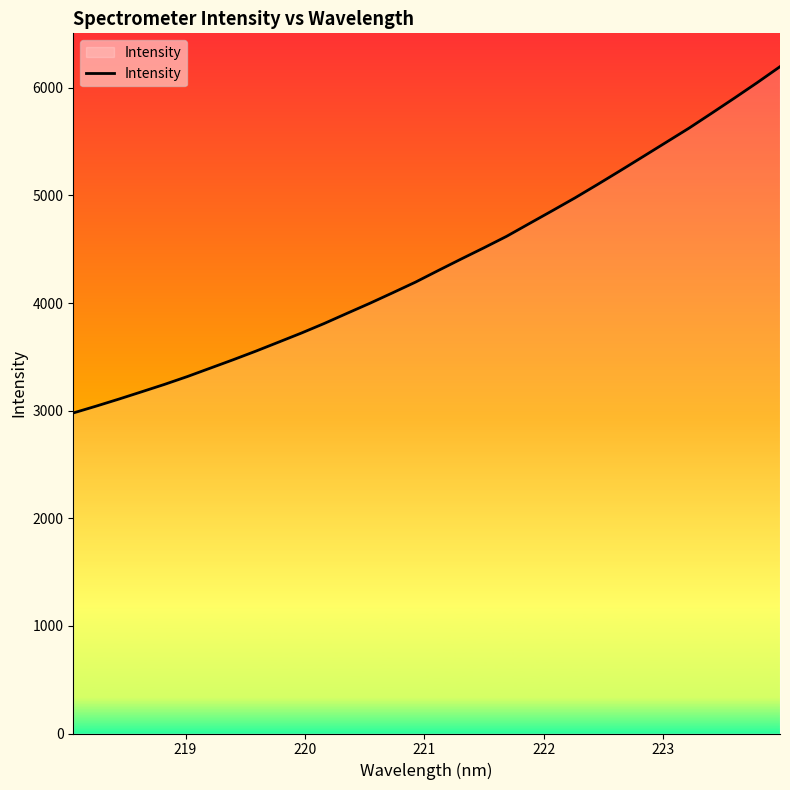

What is the difference between the maximum and minimum values?

3217.8